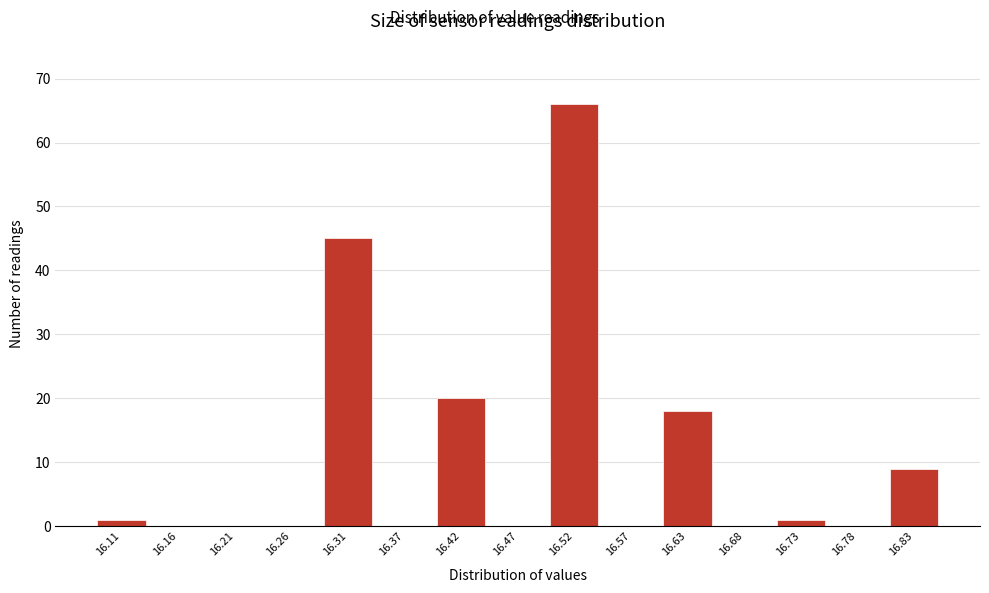

Reading left to right, list every bar in this chart as the range it spans on the x-axis followed by its height. Neither the bar edges nor the heights are printed on the chart, so give them approximately, as read against the axes.

16.080 to 16.132: 1
16.132 to 16.184: 0
16.184 to 16.236: 0
16.236 to 16.288: 0
16.288 to 16.340: 45
16.340 to 16.392: 0
16.392 to 16.444: 20
16.444 to 16.496: 0
16.496 to 16.548: 66
16.548 to 16.600: 0
16.600 to 16.652: 18
16.652 to 16.704: 0
16.704 to 16.756: 1
16.756 to 16.808: 0
16.808 to 16.860: 9